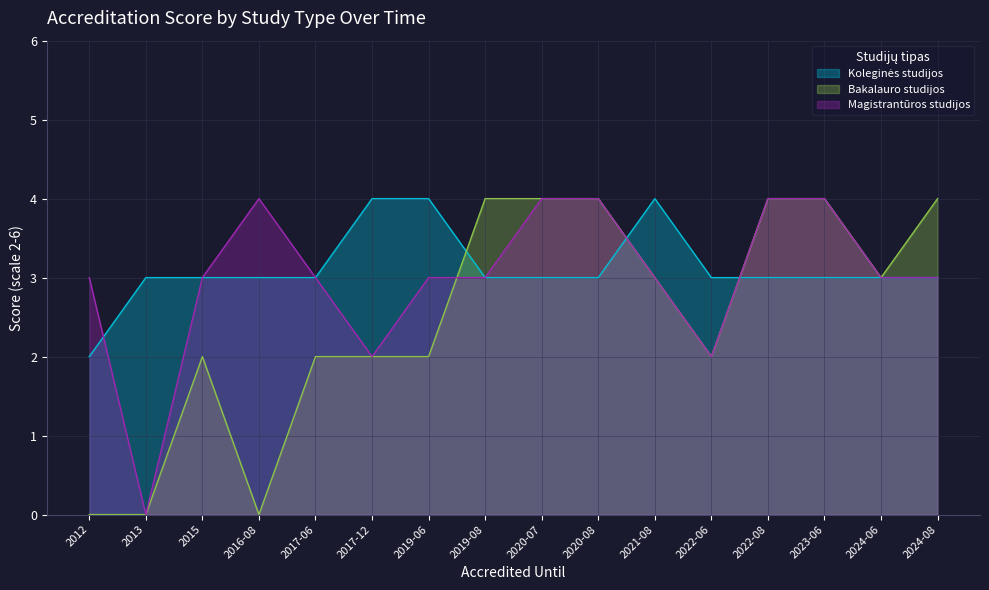

True or false: Magistrantūros studijos and Koleginės studijos cross at least once.

True